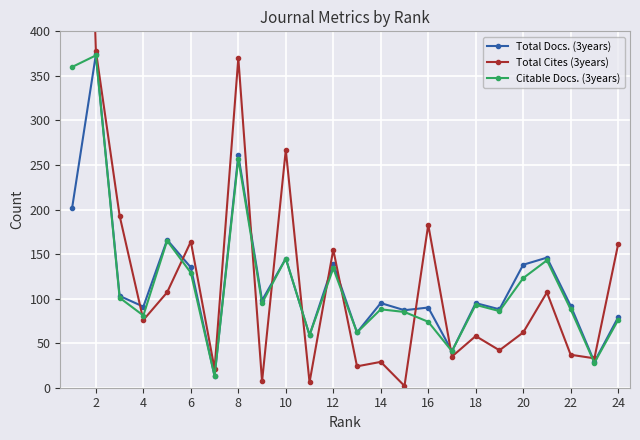

Rank the series by their maximum value, from highest to lowest.

Total Cites (3years), Total Docs. (3years), Citable Docs. (3years)